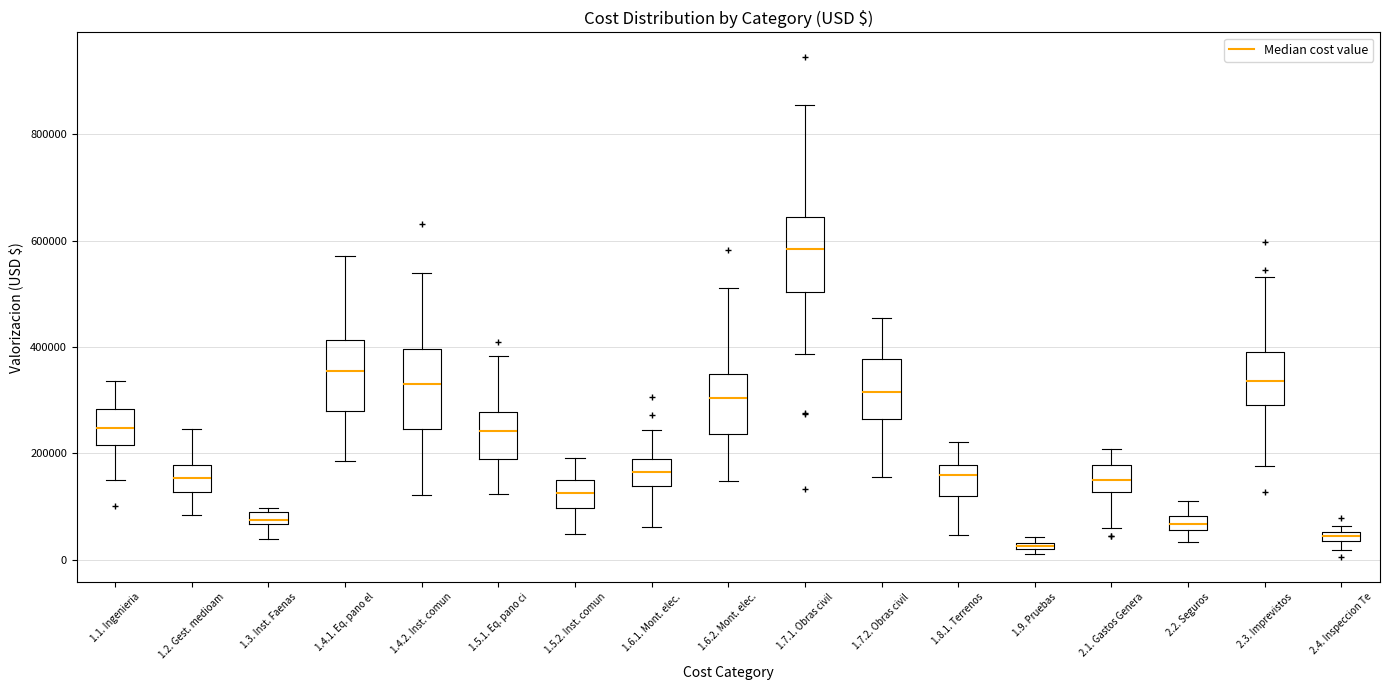

Where does the upper whisker of the box for 1.6.1. Mont. elec. end on the y-axis? The values are not printed on the chart, so give them approximately, as read against the axis.

240000